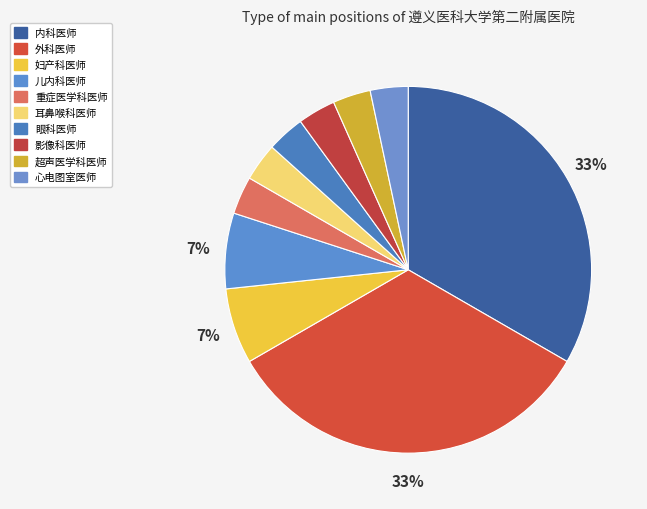

What is the ratio of the value at 超声医学科医师 to the value at 眼科医师?

1.0